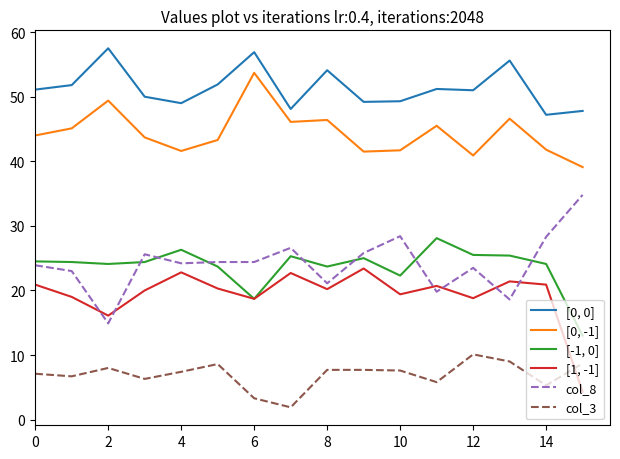

List the series in order of their peak value, lowest first.

col_3, [1, -1], [-1, 0], col_8, [0, -1], [0, 0]